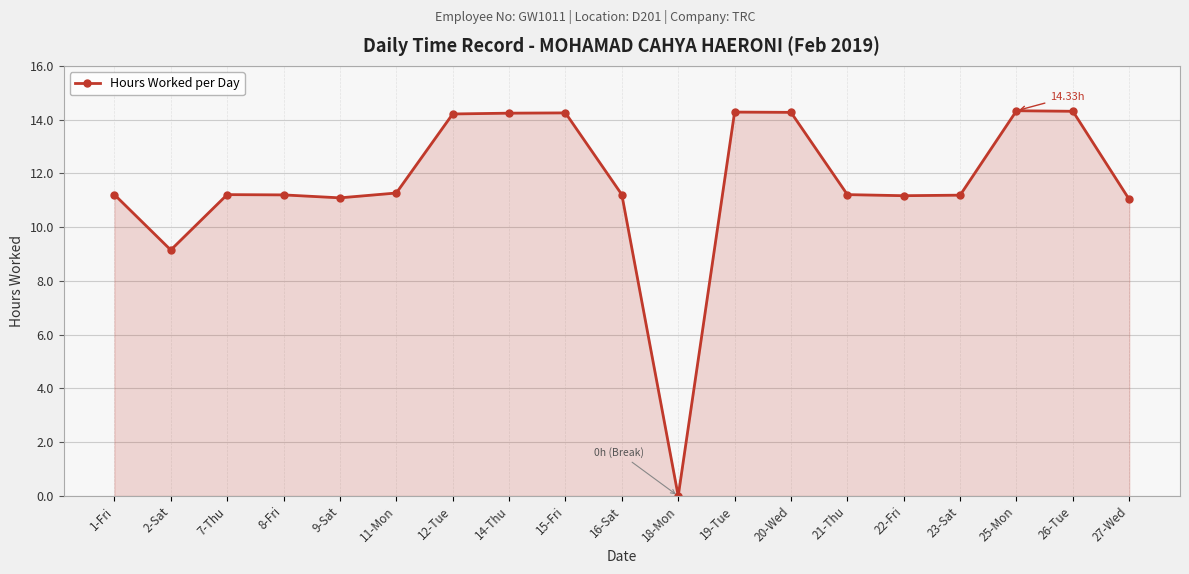

What is the average value?

11.6